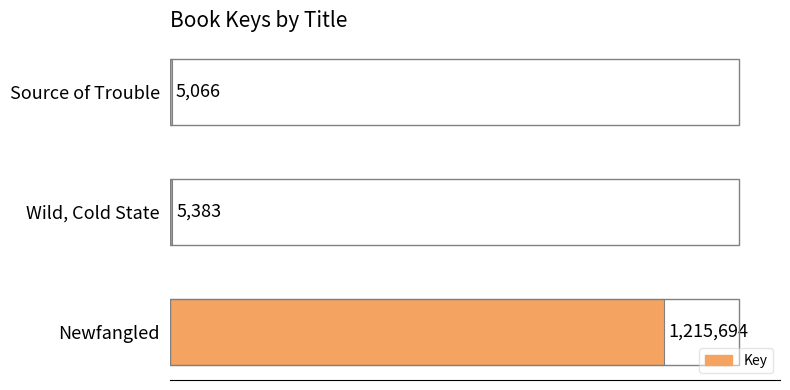

Are the bars horizontal?

Yes